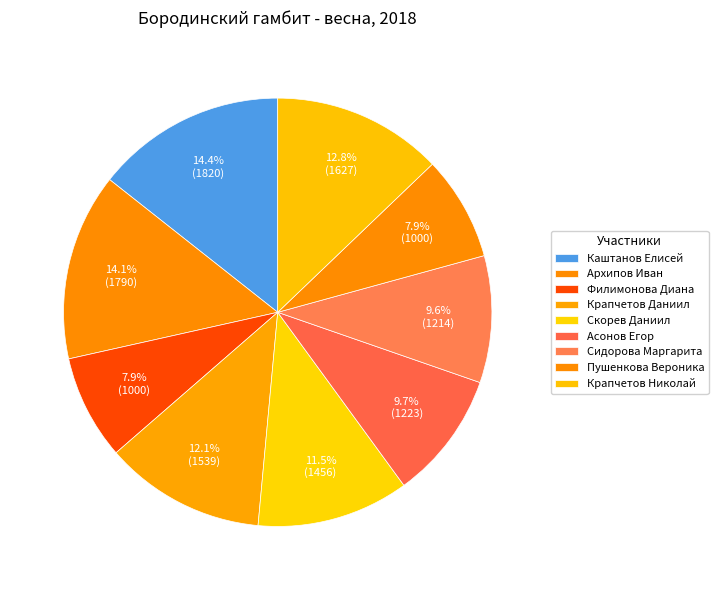

What percentage is NOT represented by Пушенкова Вероника?

92.1%